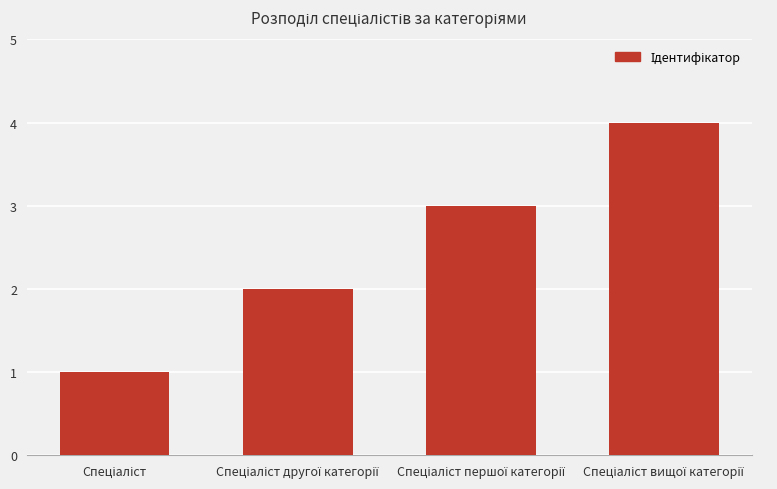

What is the difference between the maximum and minimum values?

3